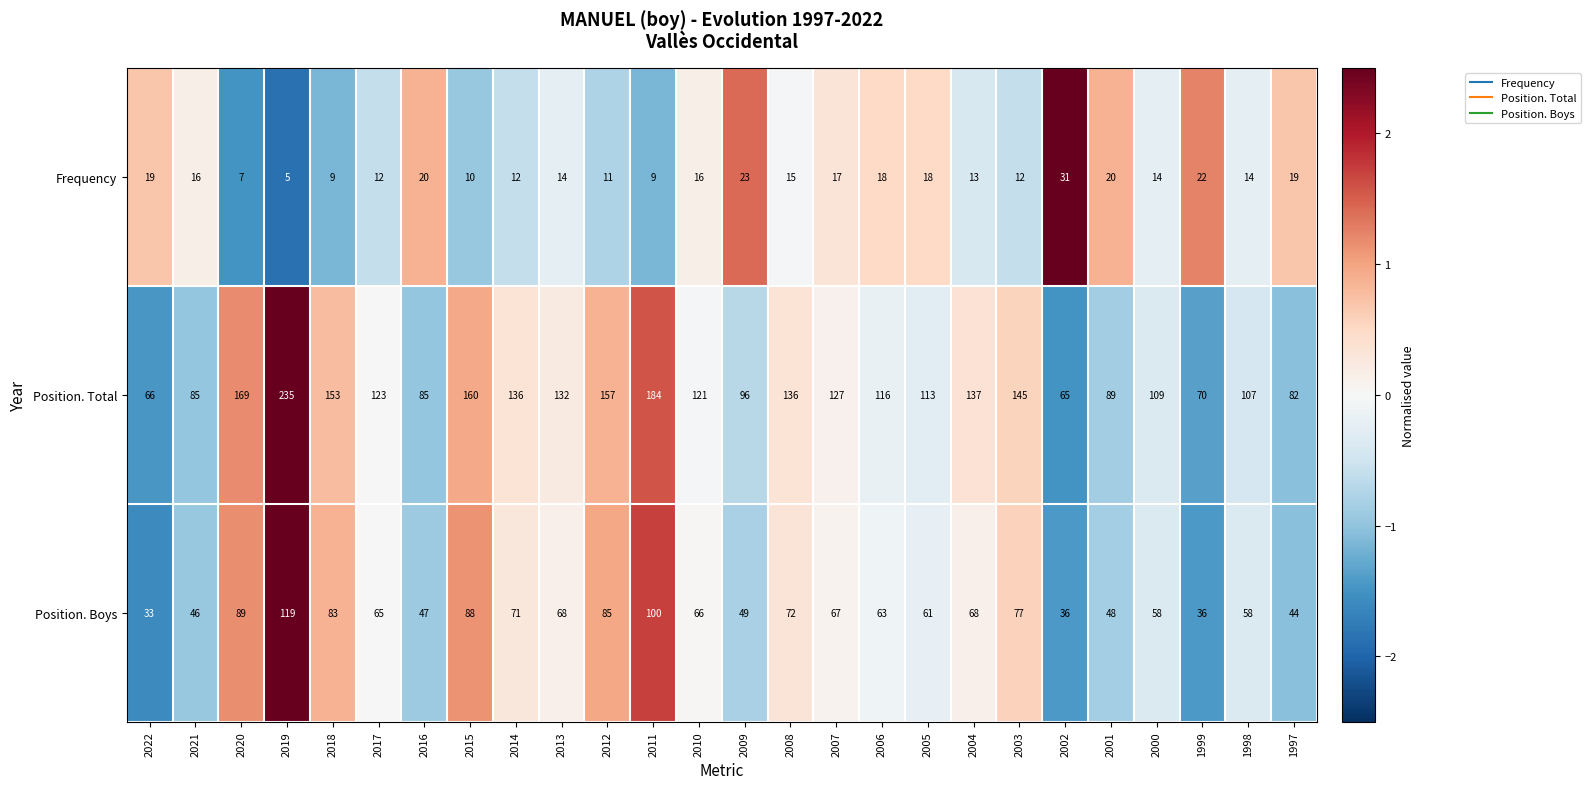

List the series in order of their overall mean, lowest first.

Frequency, Position. Boys, Position. Total